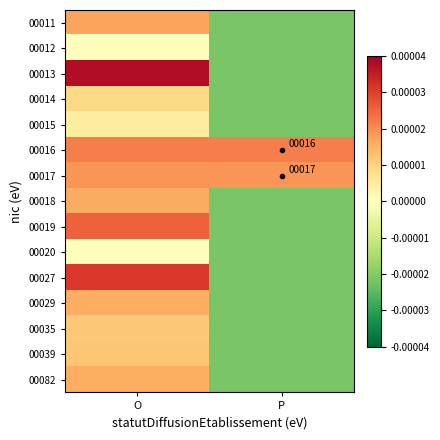

Which label corresponds to the smallest value in the chart?

P